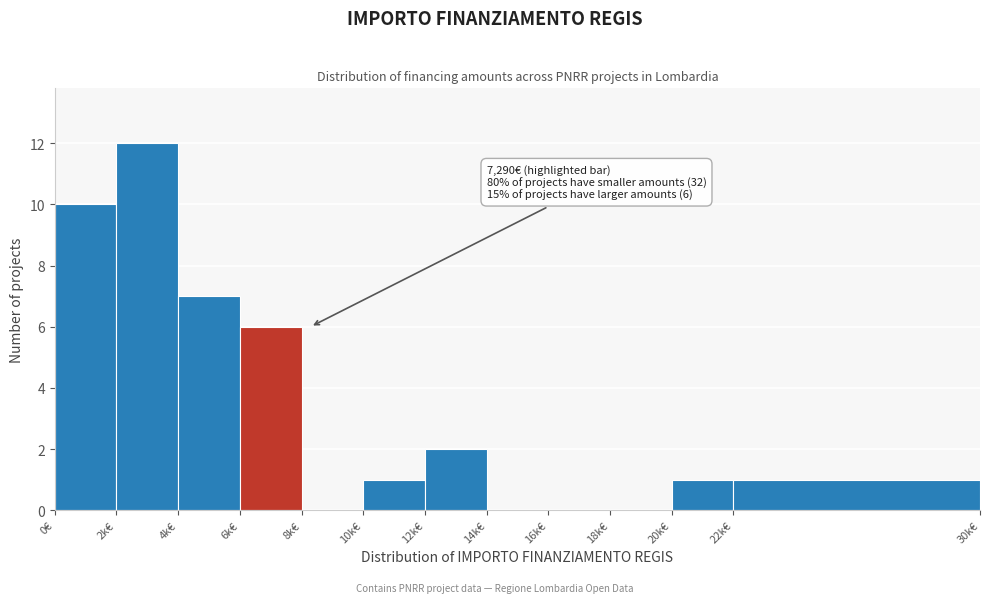

Reading left to right, extract all data points from this chart.

0€=10	2k€=12	4k€=7	6k€=6	8k€=0	10k€=1	12k€=2	14k€=0	16k€=0	18k€=0	20k€=1	22k€=1